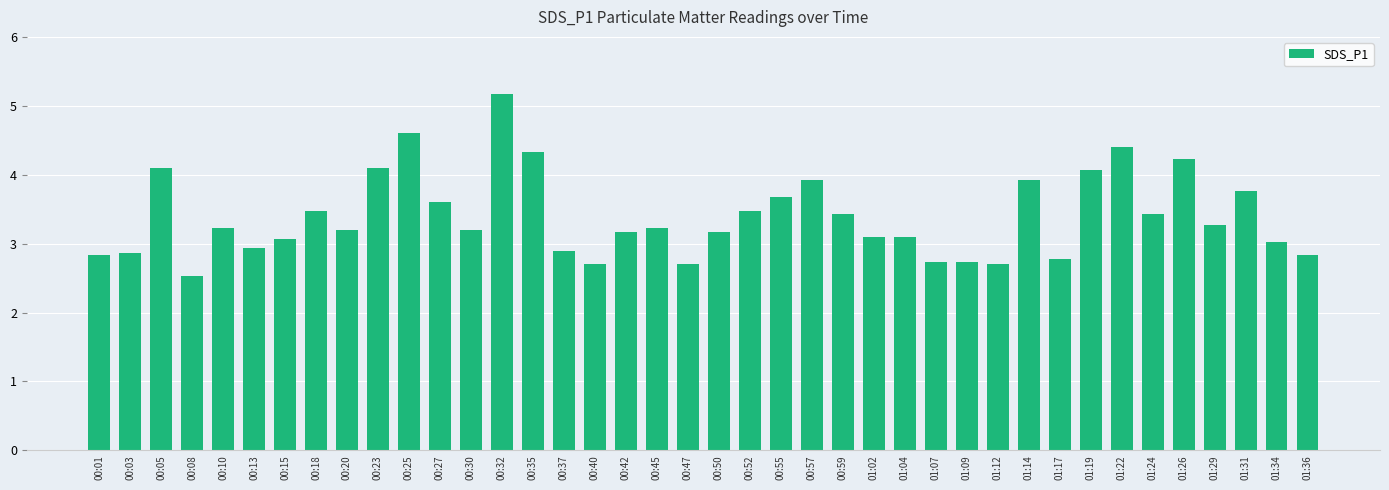

Between 00:20 and 00:47, which is larger?

00:20